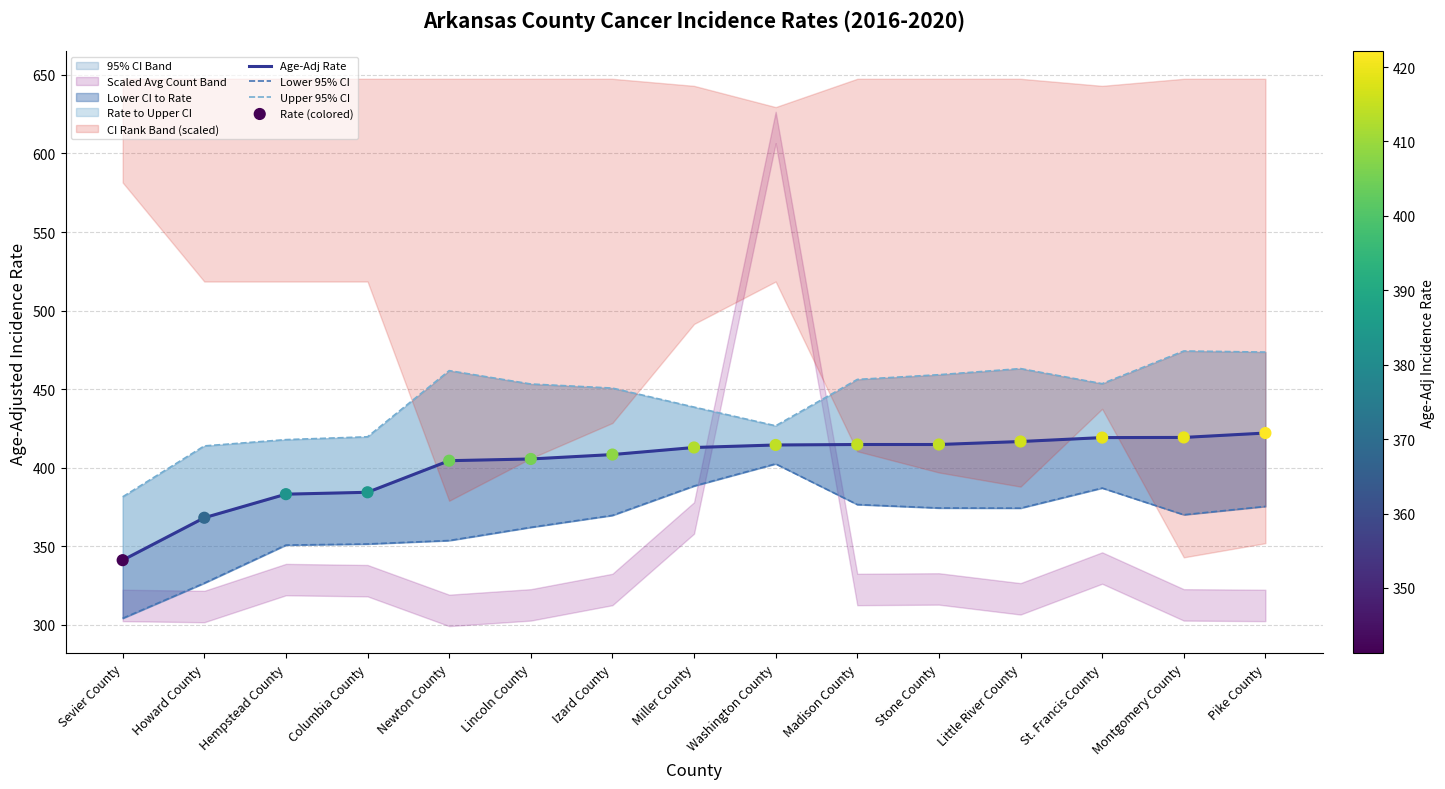

At which category is the sum across all series the highest?

Pike County